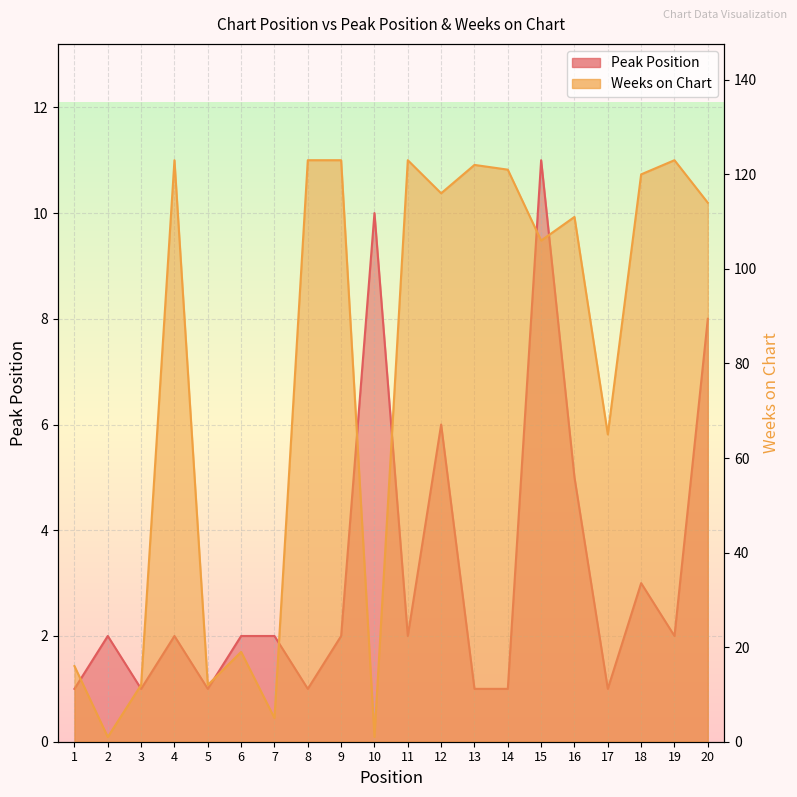

What are all the series names shown in the legend?

Peak Position, Weeks on Chart